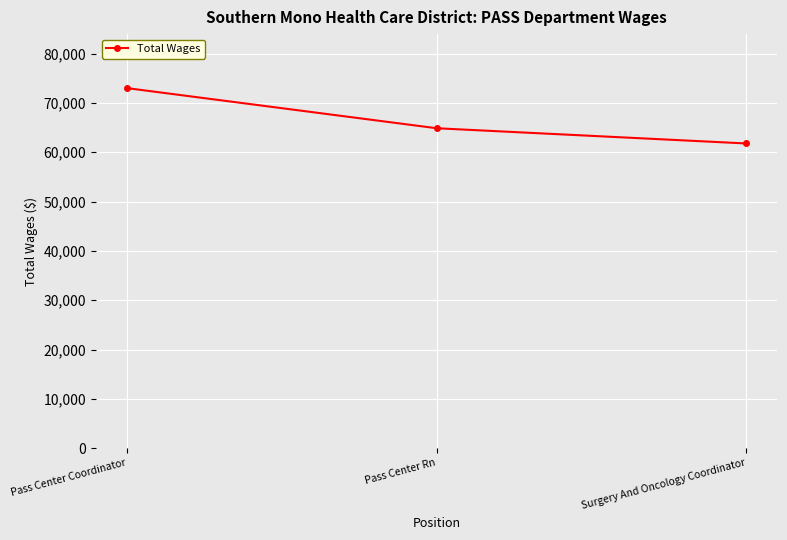

Which has a higher value, Pass Center Coordinator or Surgery And Oncology Coordinator?

Pass Center Coordinator